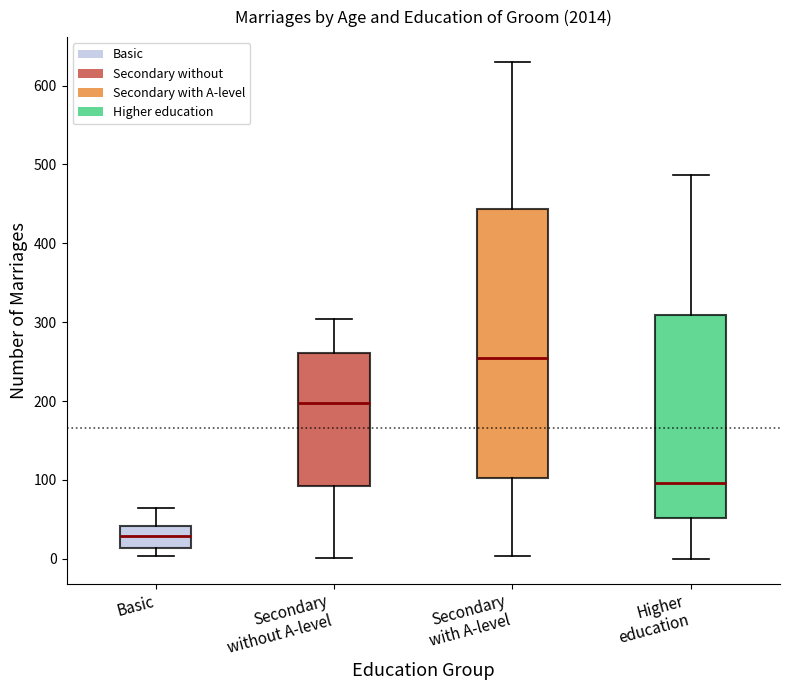

Reading left to right, read every box against the y-axis: the position of its median line, the range the box covers, and the ends of its whiskers. The values are not printed on the chart, so give them approximately, as read against the axis.

Basic: median 30, box 10 to 40, whiskers 0 to 70
Secondary without A-level: median 200, box 90 to 260, whiskers 0 to 300
Secondary with A-level: median 260, box 100 to 440, whiskers 0 to 630
Higher education: median 100, box 50 to 310, whiskers 0 to 490